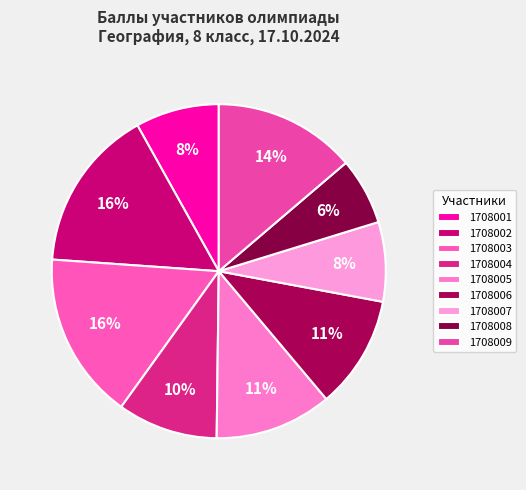

Is there any slice that represents more than half of the pie?

No